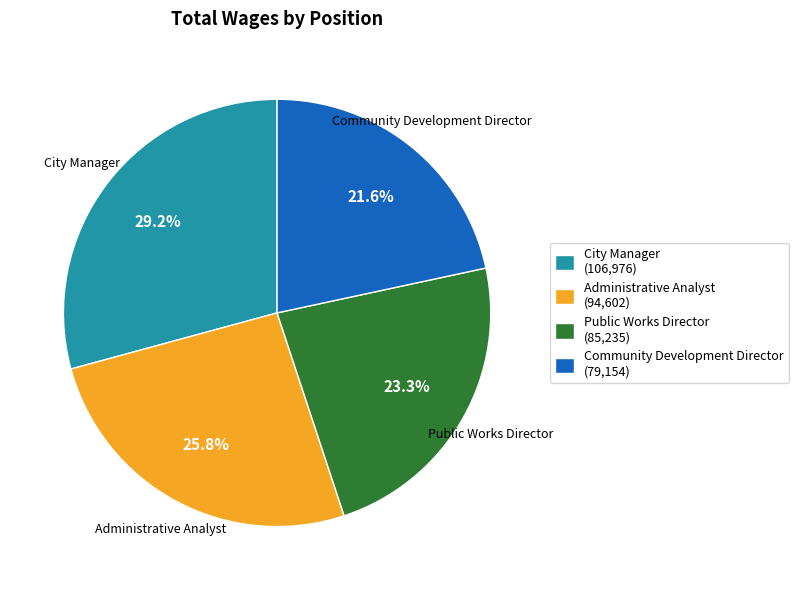

Which has a higher value, Community Development Director or City Manager?

City Manager